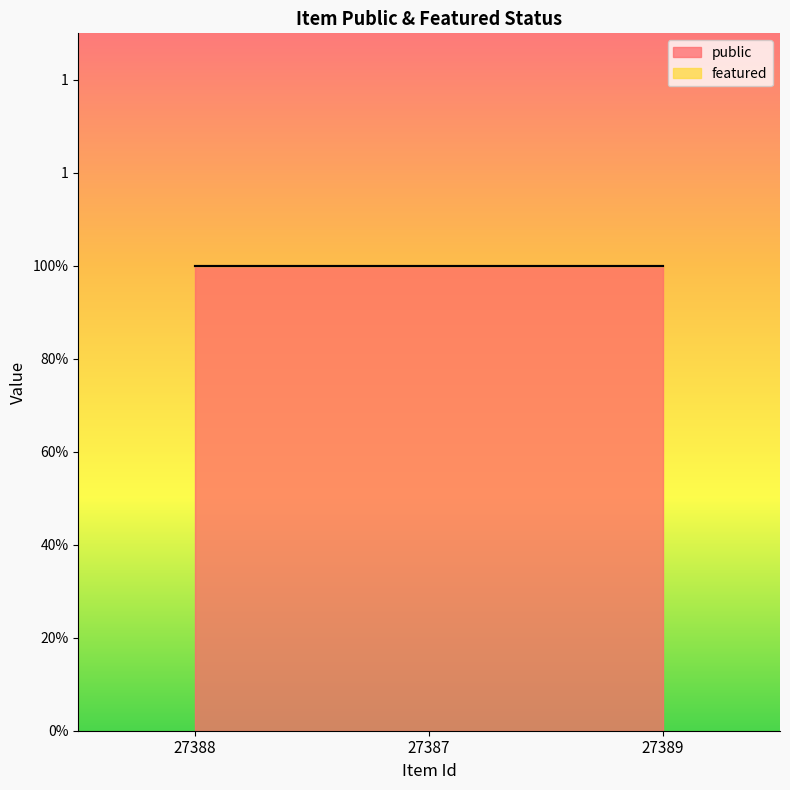

List the series in order of their peak value, lowest first.

featured, public